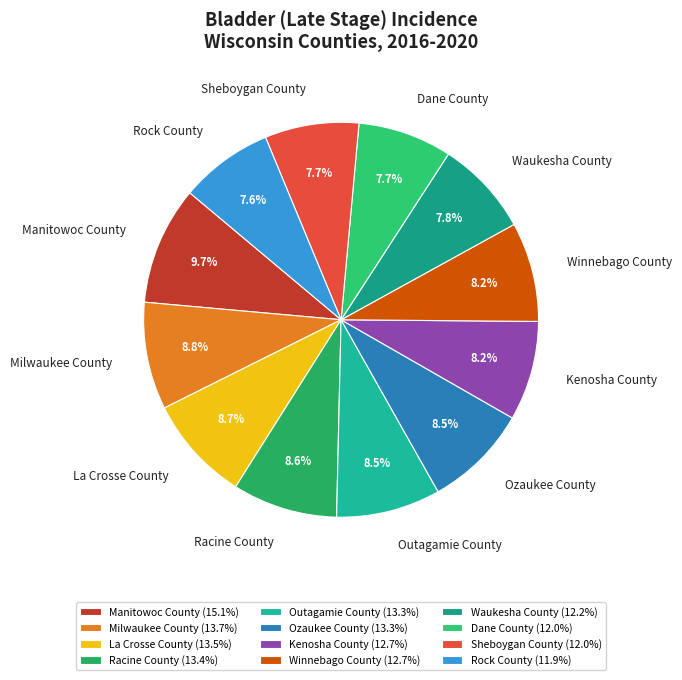

To the nearest percent, what is the average slice percentage?

8%